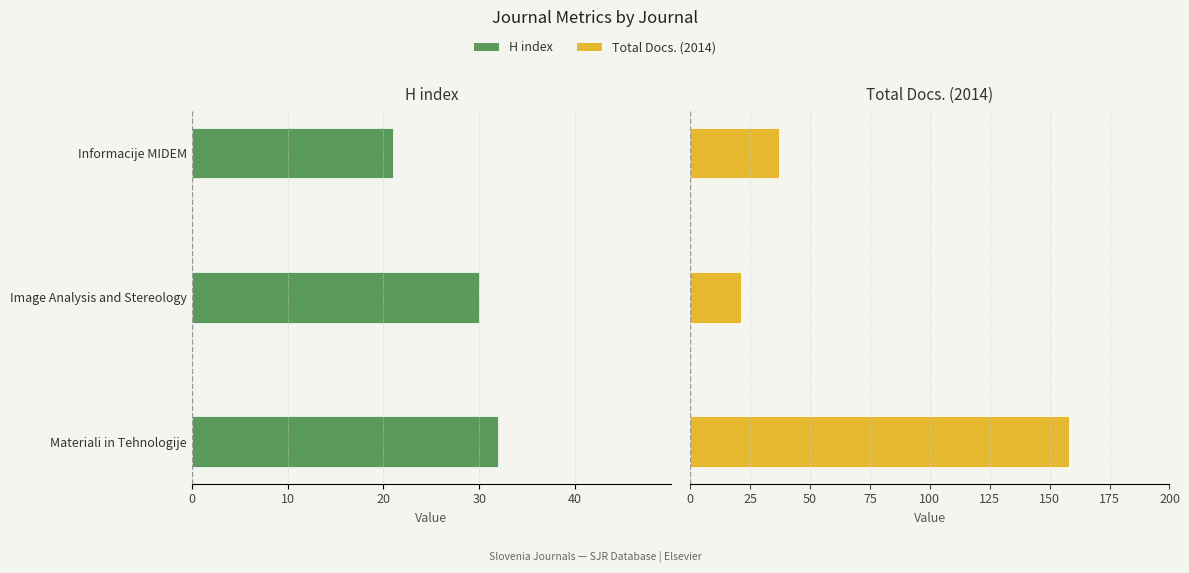

What is the difference between the maximum and minimum values in the Total Docs. (2014) series?

137